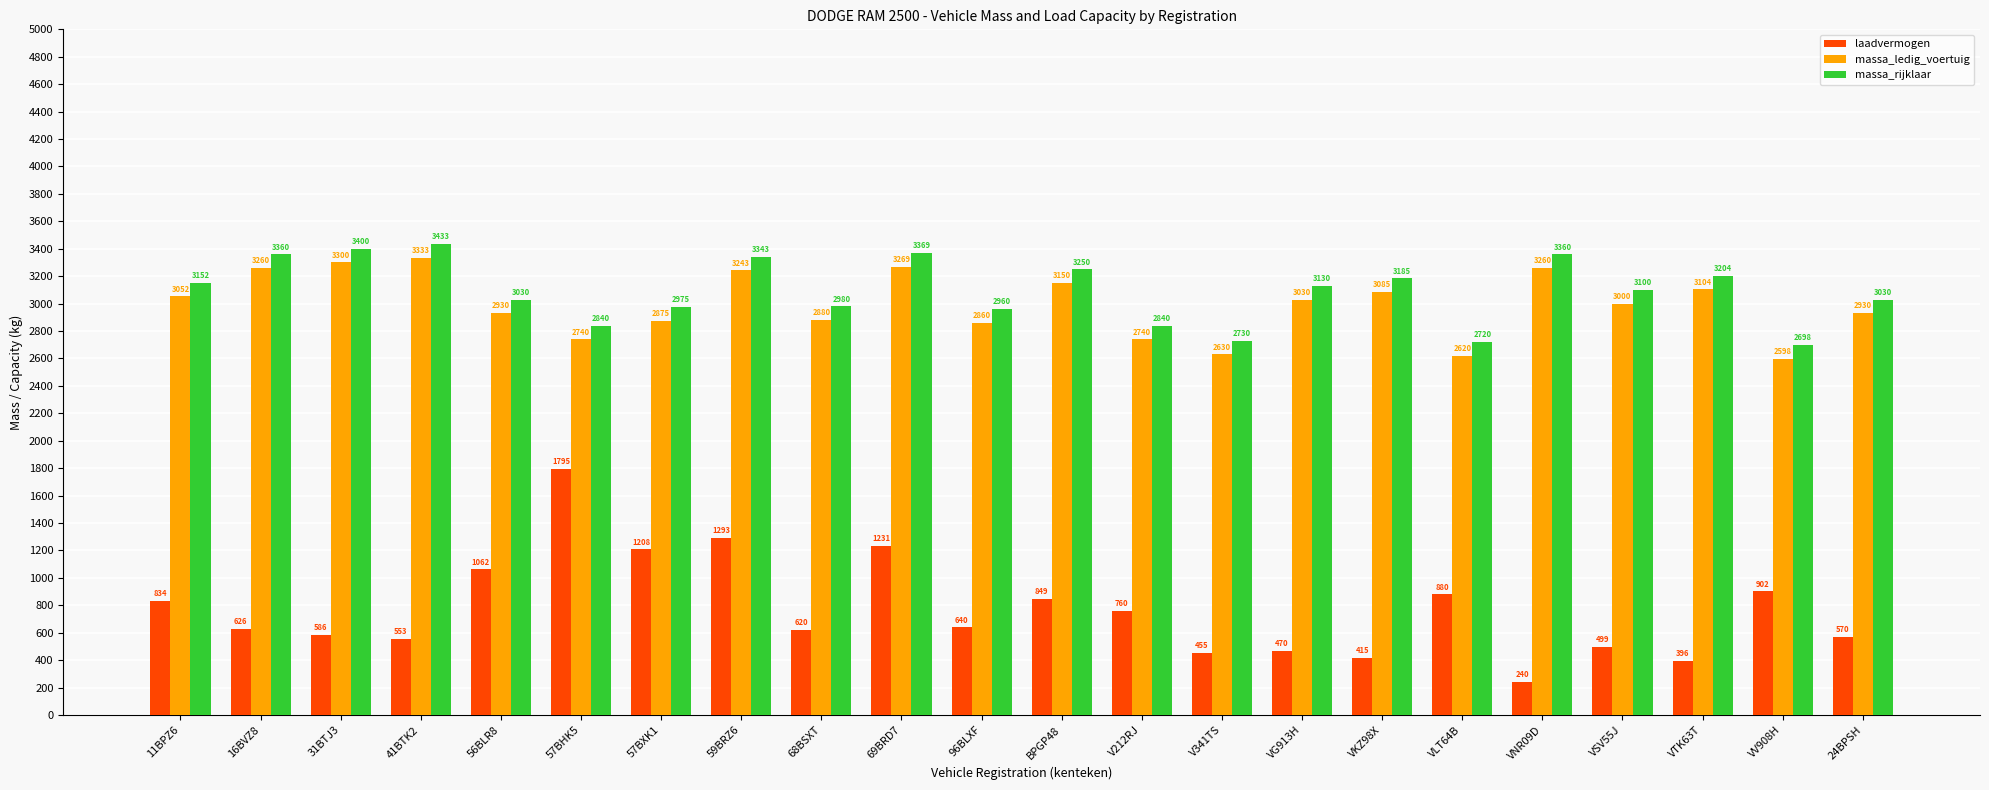

How many groups of bars are there?

22